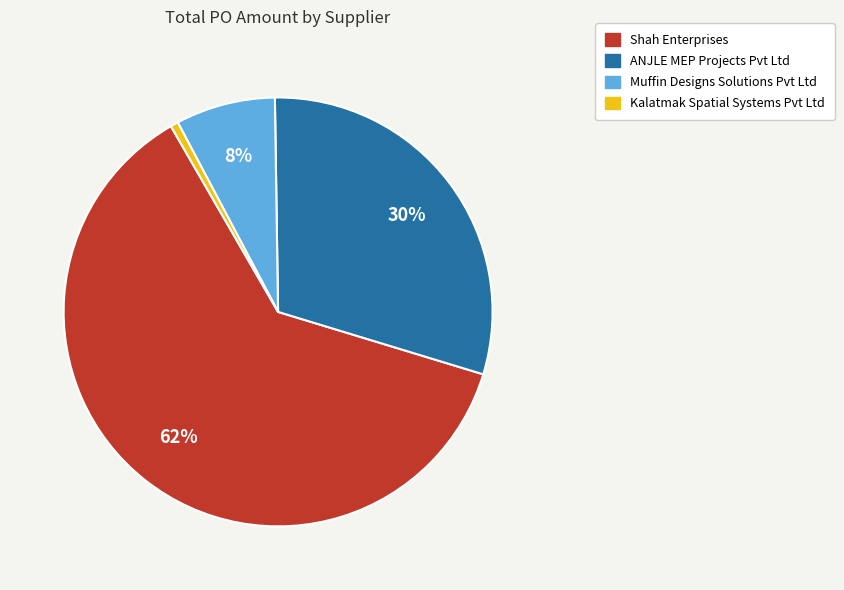

How many segments does this pie chart have?

4